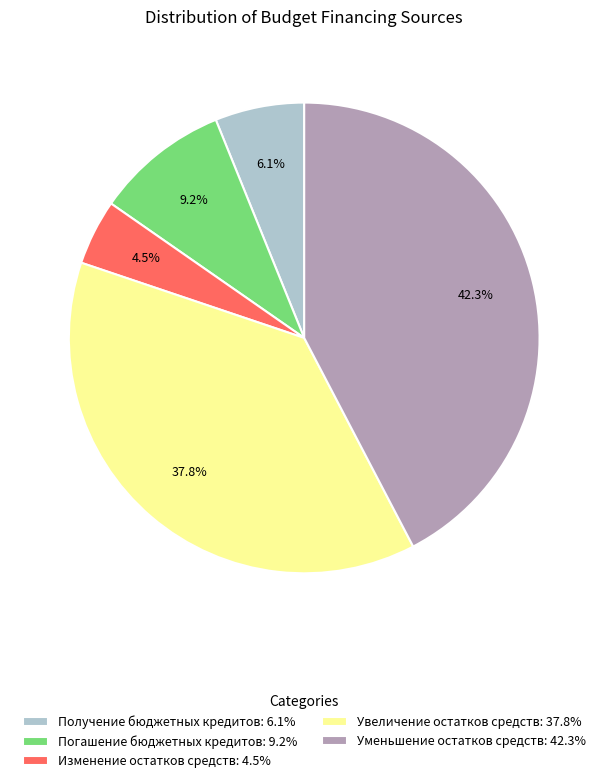

Does Увеличение остатков средств represent more than half of the total?

No